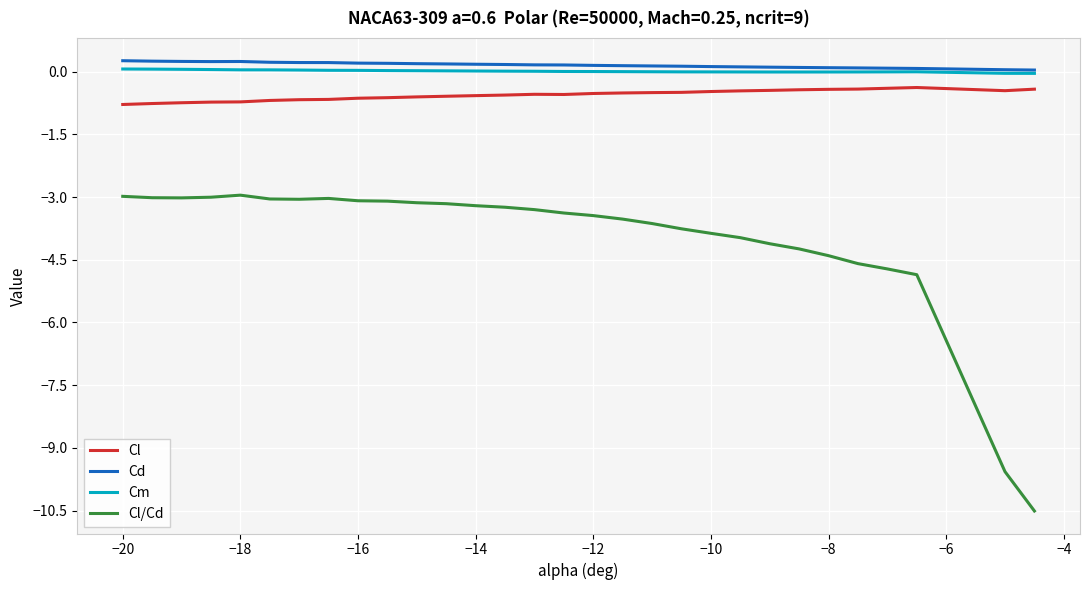

Which series has the largest range (max minus min)?

Cl/Cd